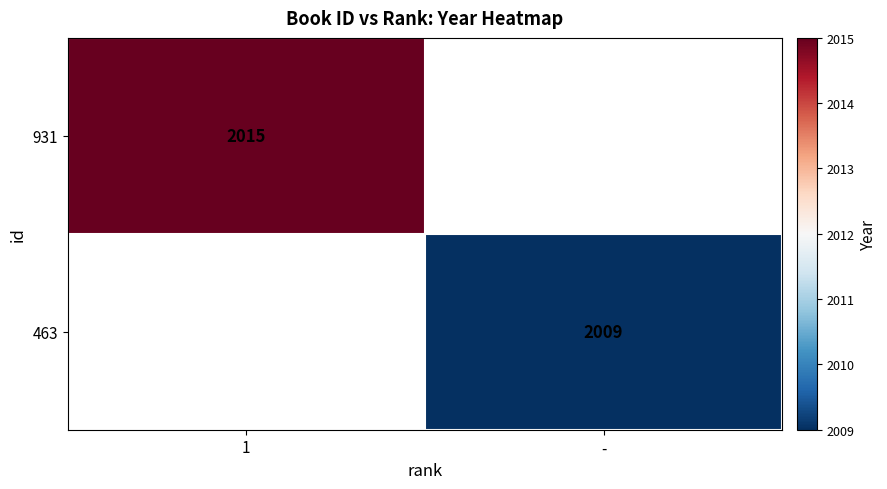

The value of 463 at - is 968. True or false?

False